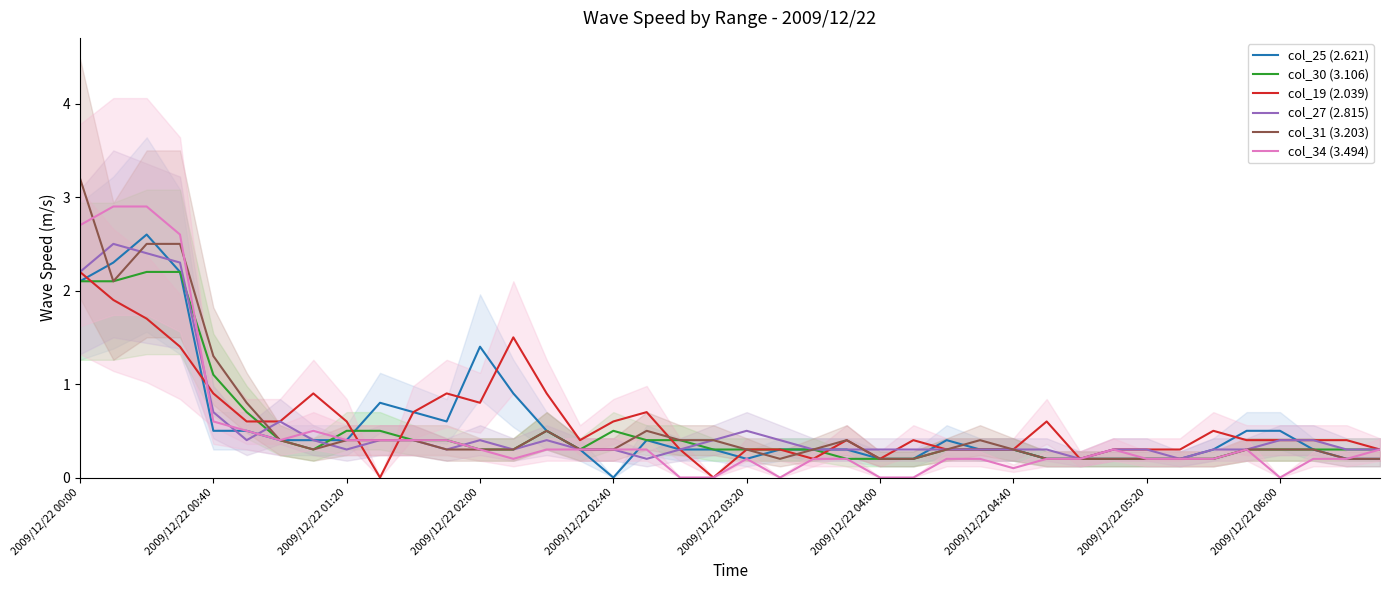

What is the approximate value of col_30 (3.106) at 30?

0.2